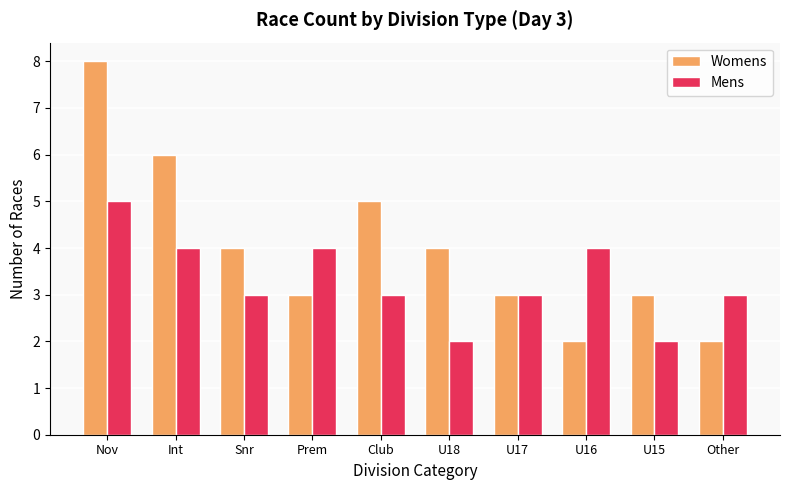

Rank the series by their average value, from lowest to highest.

Mens, Womens